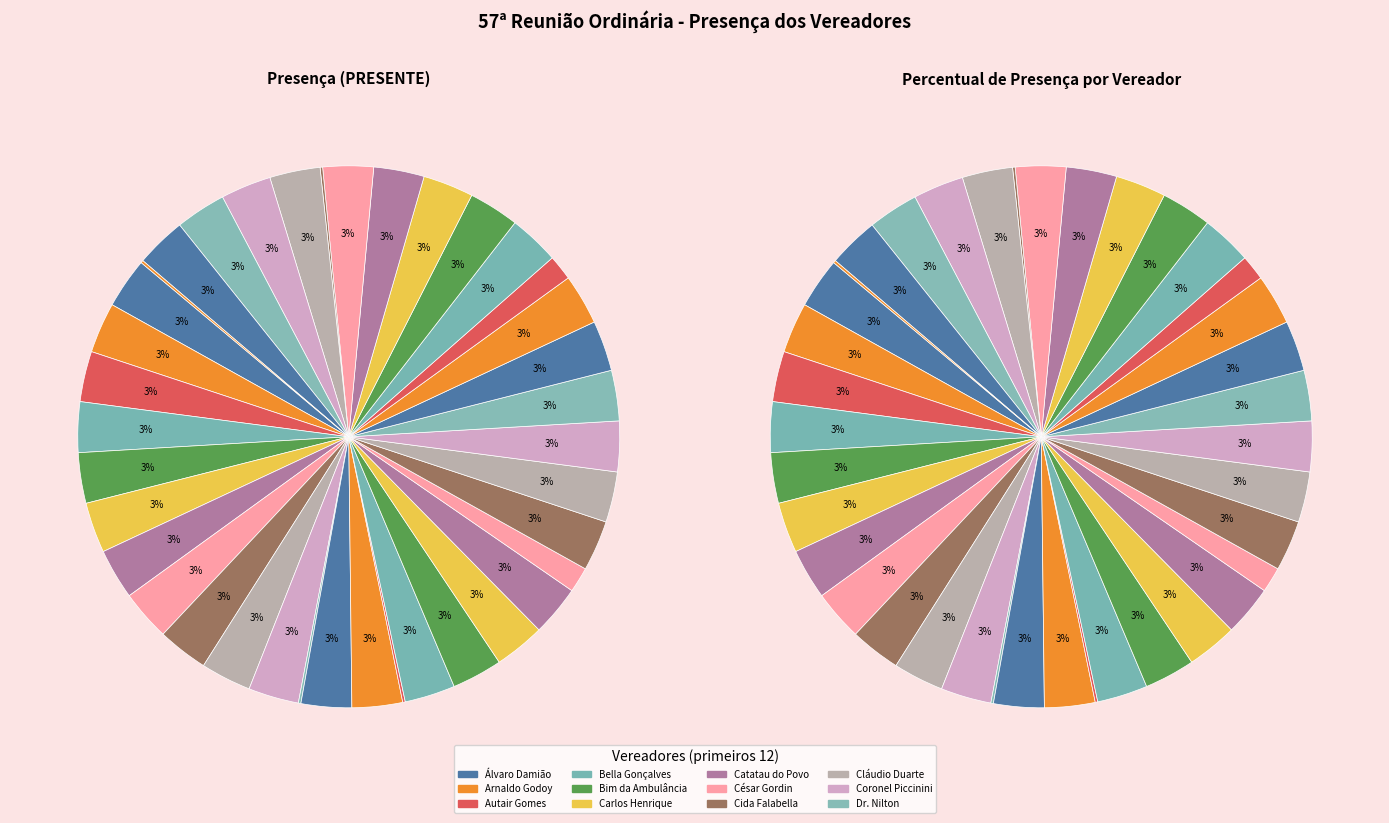

To the nearest percent, what percentage of the pie is César Gordin?

3%